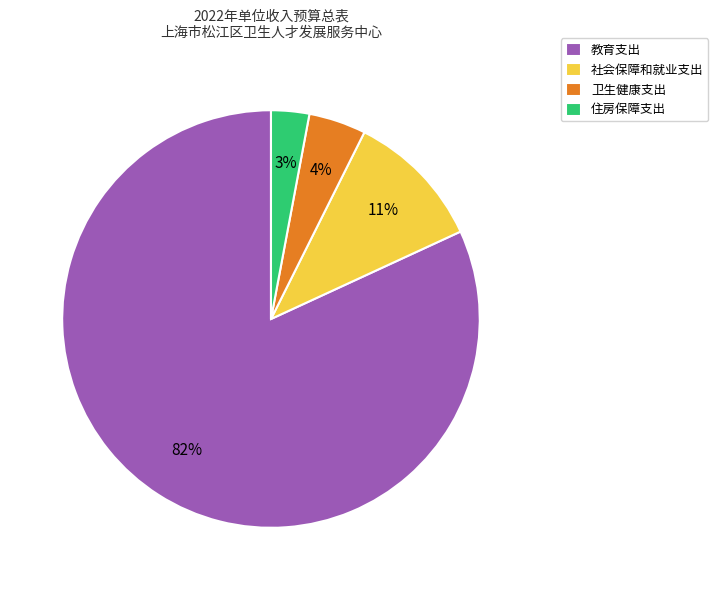

Rank the categories by value from lowest to highest.

住房保障支出, 卫生健康支出, 社会保障和就业支出, 教育支出